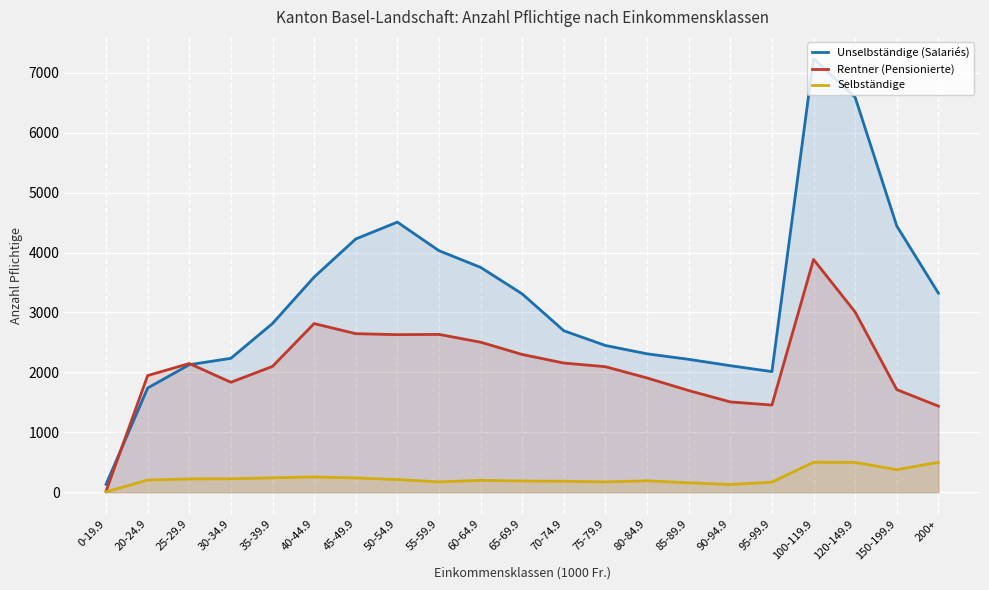

Is the value of Unselbständige (Salariés) at 100-119.9 greater than the value of Rentner (Pensionierte) at 50-54.9?

Yes